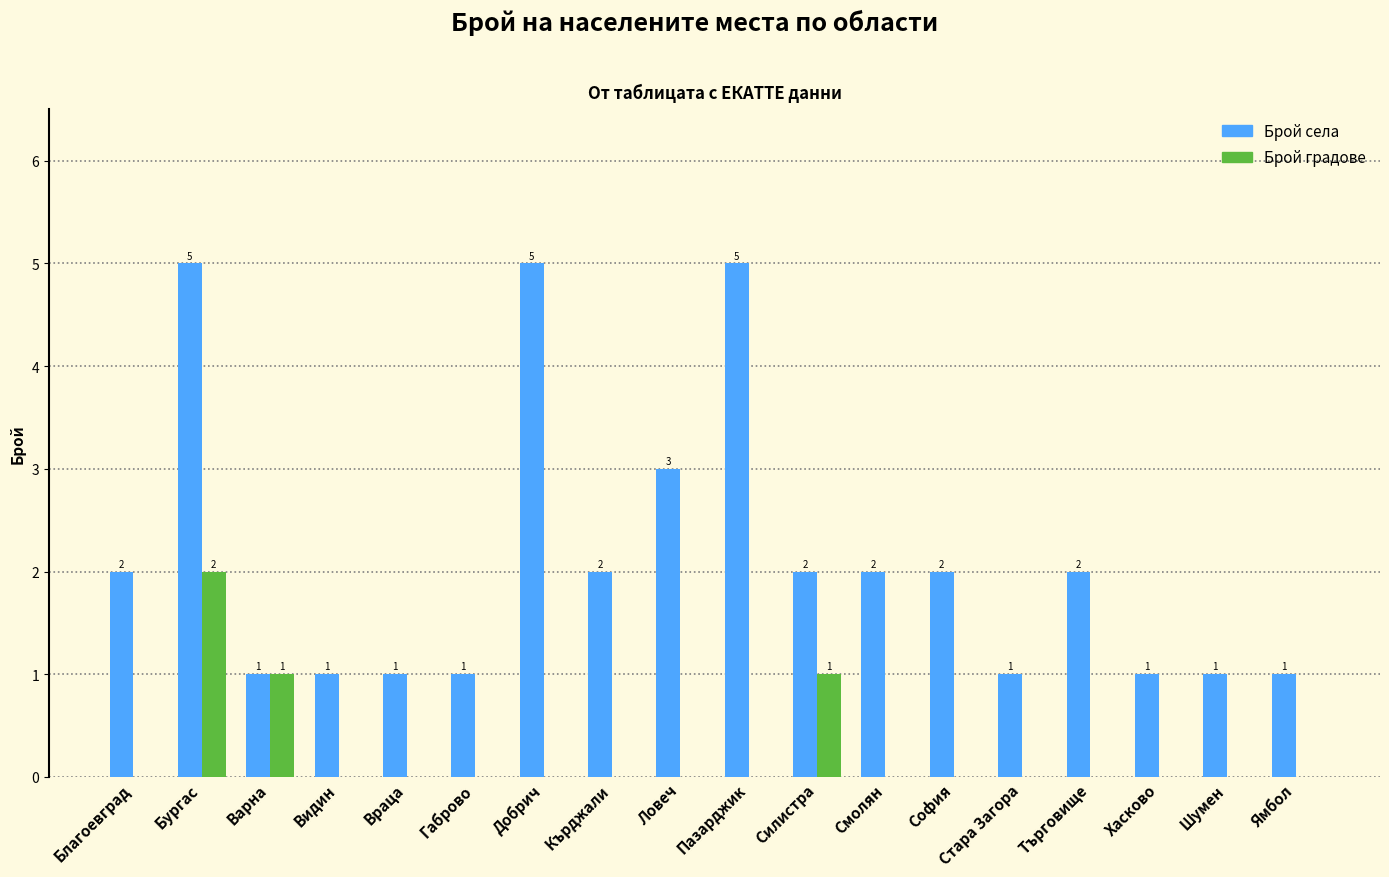

At which category is the sum across all series the highest?

Бургас